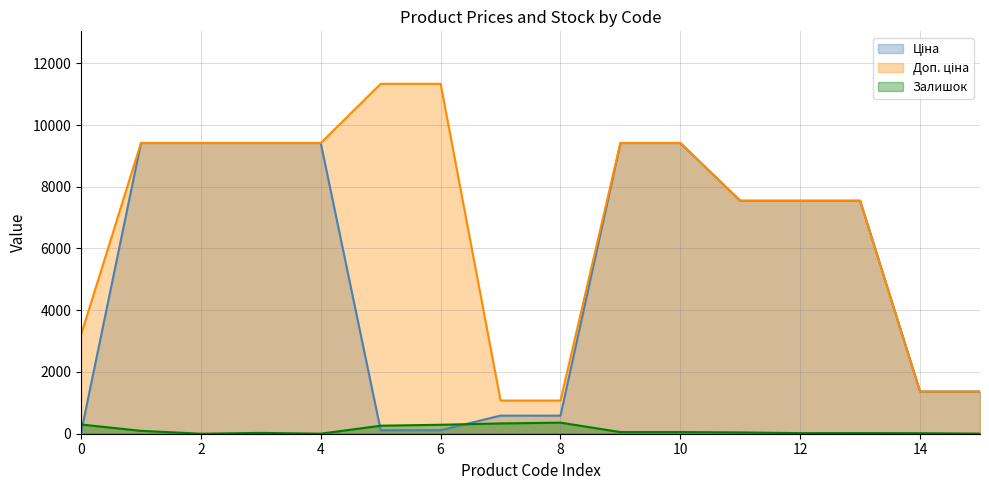

Does the chart display data point markers on the line(s)?

No